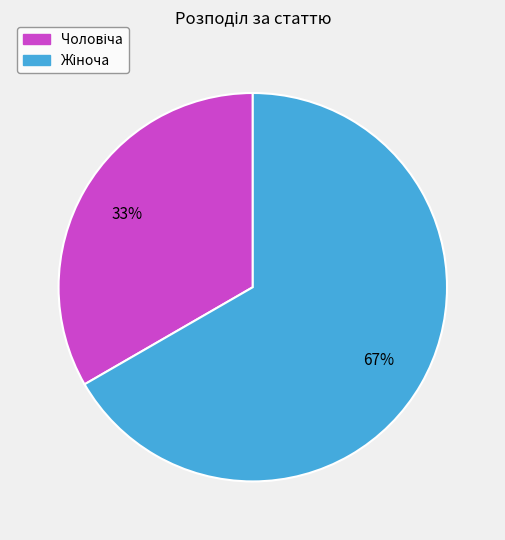

To the nearest percent, what is the average slice percentage?

50%